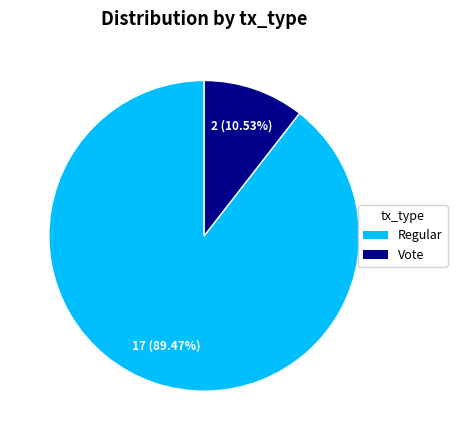

Count the number of slices in the pie.

2